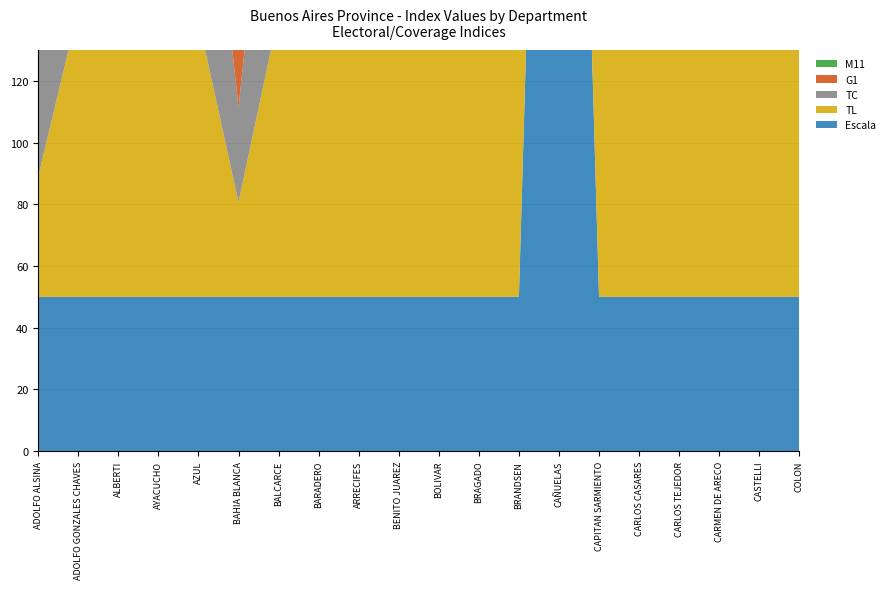

Reading left to right, what are all the values shown in this chart?

G1: 74.8	99.5	100.3	96.4	96.1	75.3	97.2	101.4	110.9	96.9	89.6	96.9	101.9	99.3	104.6	91.6	91.1	117.7	101.3	104.0
M11: 74.8	99.5	100.3	96.4	96.1	75.3	97.2	101.4	110.9	96.9	89.6	96.9	101.9	99.3	104.6	91.6	91.1	117.7	101.3	104.0
TL: 39.0	93.2	93.9	88.2	89.9	30.7	91.6	94.4	104.9	88.9	80.0	89.7	93.6	90.6	99.9	83.4	80.3	109.4	95.8	98.9
TC: 59.5	94.4	95.7	89.7	91.3	30.7	92.9	96.5	106.7	90.9	82.5	91.8	95.6	93.2	101.3	85.9	84.3	111.9	97.3	100.3
Escala: 50.0	50.0	50.0	50.0	50.0	50.0	50.0	50.0	50.0	50.0	50.0	50.0	50.0	500.0	50.0	50.0	50.0	50.0	50.0	50.0